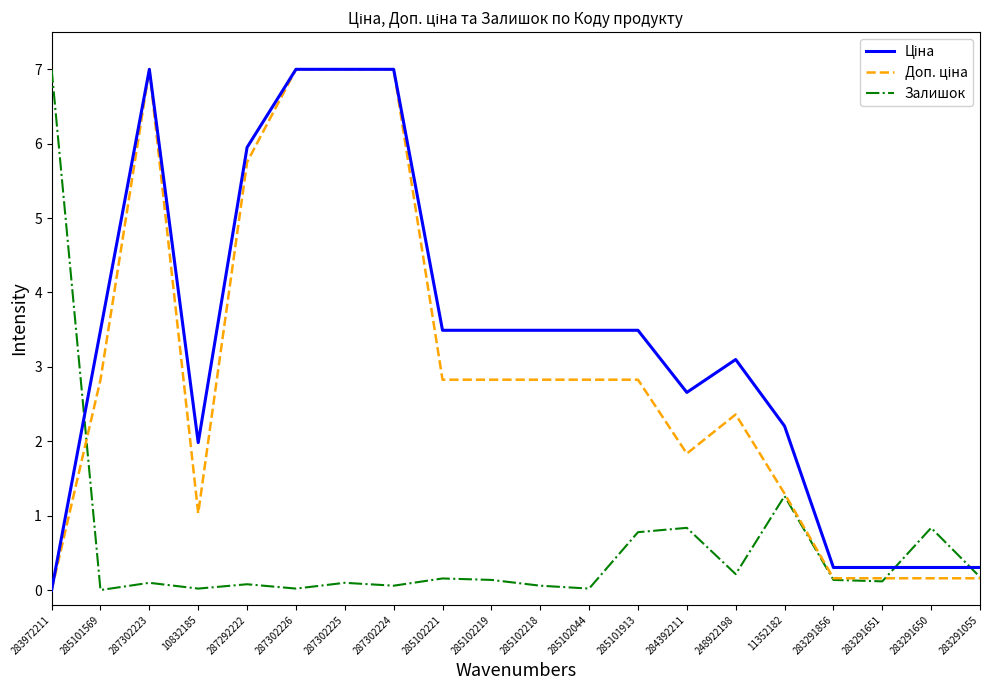

What position from the right is 285101913?

8